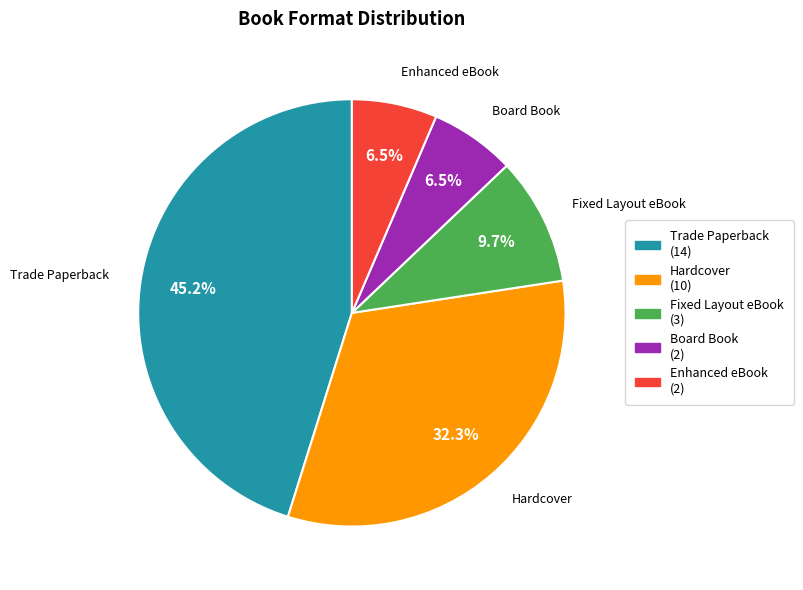

What is the ratio of the value at Enhanced eBook to the value at Board Book?

1.0